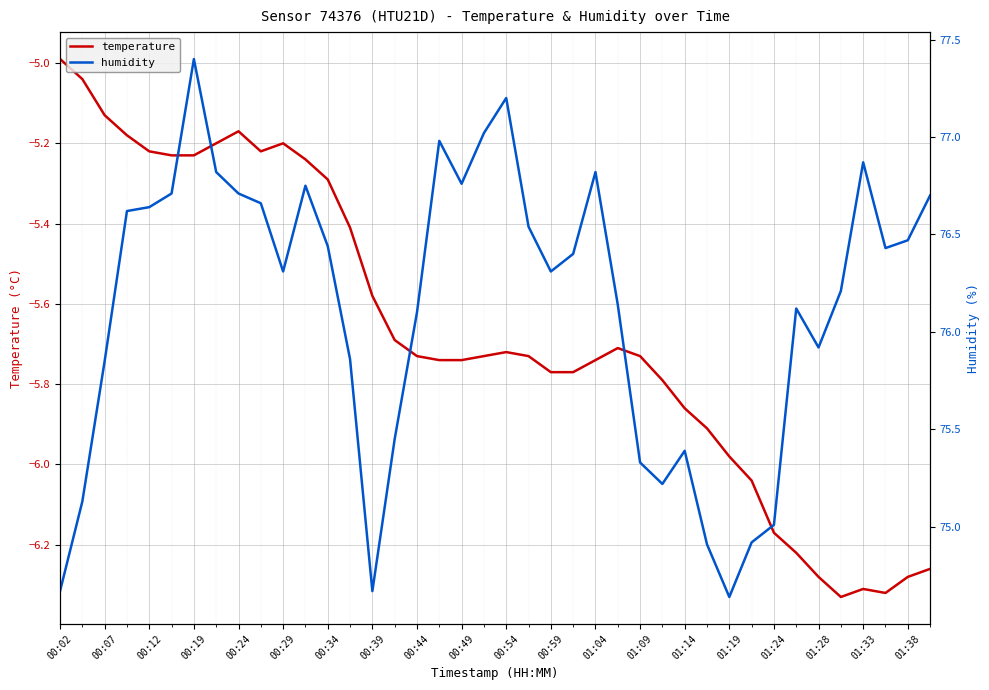

What is the total value across all series at 23?

70.6